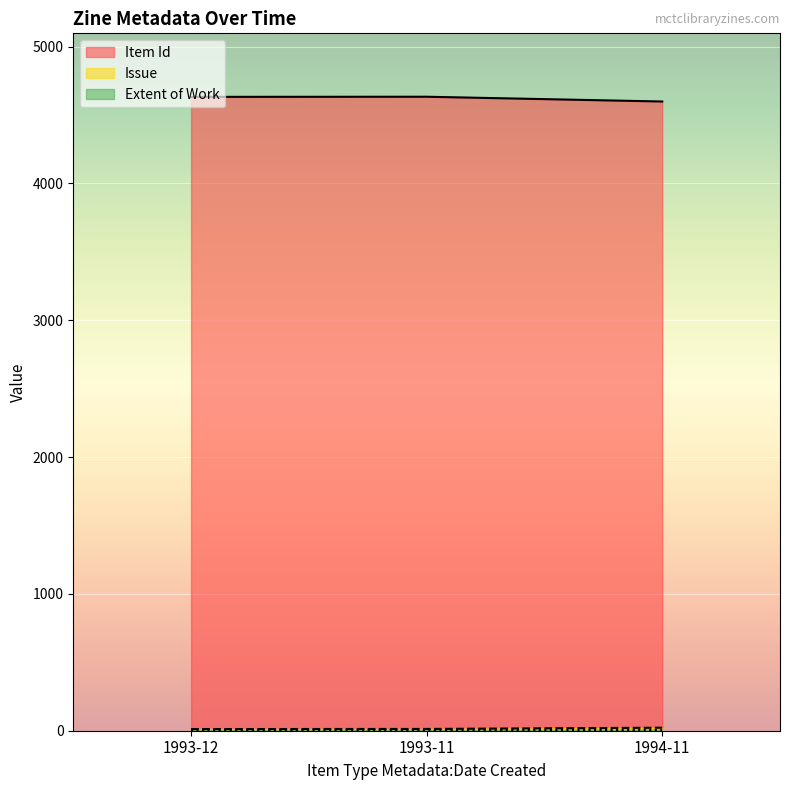

At which label does Item Id reach its minimum?

1994-11